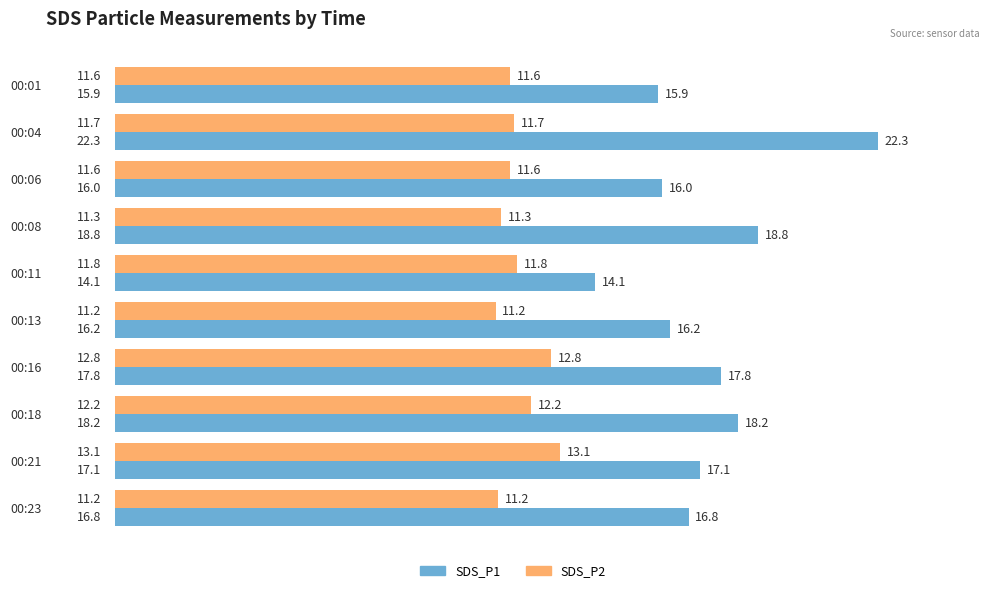

The value of SDS_P2 at 00:04 is 11.7. True or false?

True